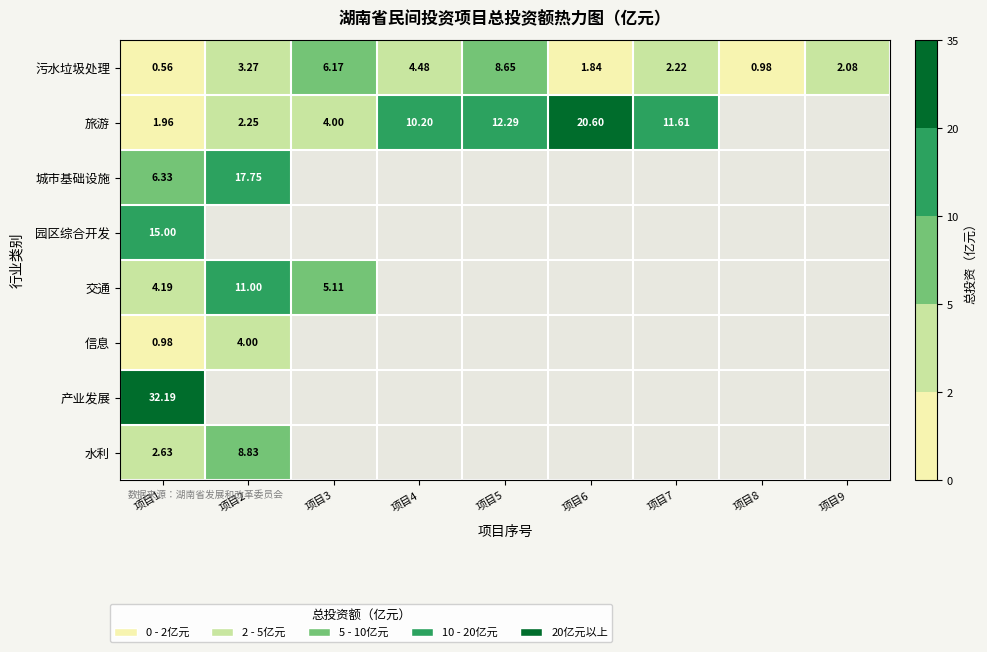

List the labels in order of 污水垃圾处理 value, largest first.

项目5, 项目3, 项目4, 项目2, 项目7, 项目9, 项目6, 项目8, 项目1